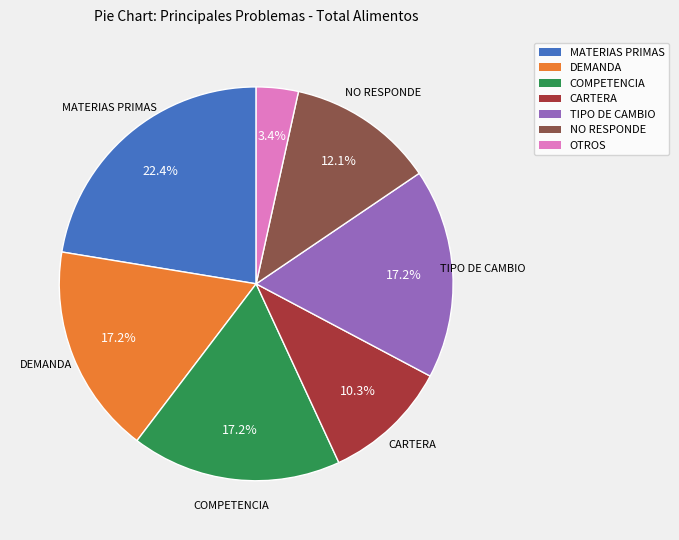

Count the number of slices in the pie.

7